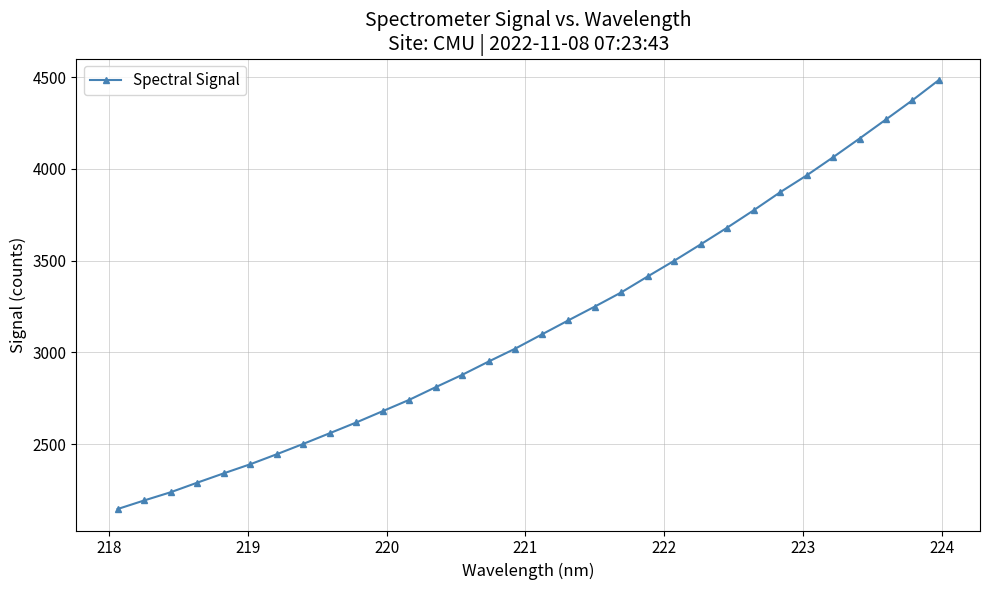

Does the chart have visible grid lines?

Yes